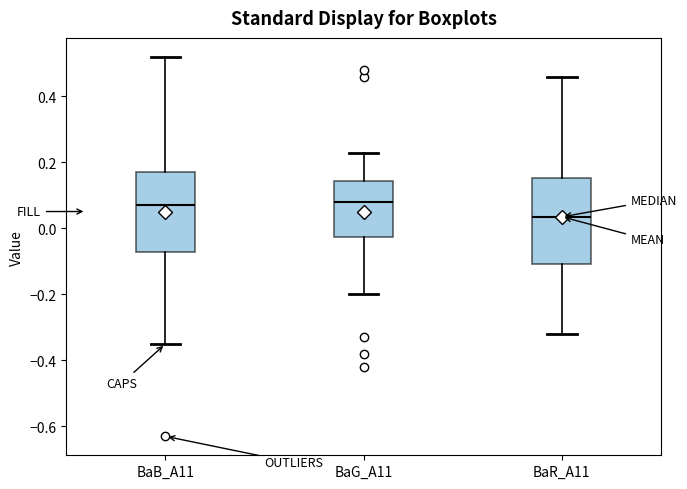

Reading left to right, read every box against the y-axis: the position of its median line, the range the box covers, and the ends of its whiskers. The values are not printed on the chart, so give them approximately, as read against the axis.

BaB_A11: median 0.08, box -0.06 to 0.18, whiskers -0.34 to 0.52
BaG_A11: median 0.08, box -0.02 to 0.14, whiskers -0.20 to 0.24
BaR_A11: median 0.04, box -0.10 to 0.16, whiskers -0.32 to 0.46